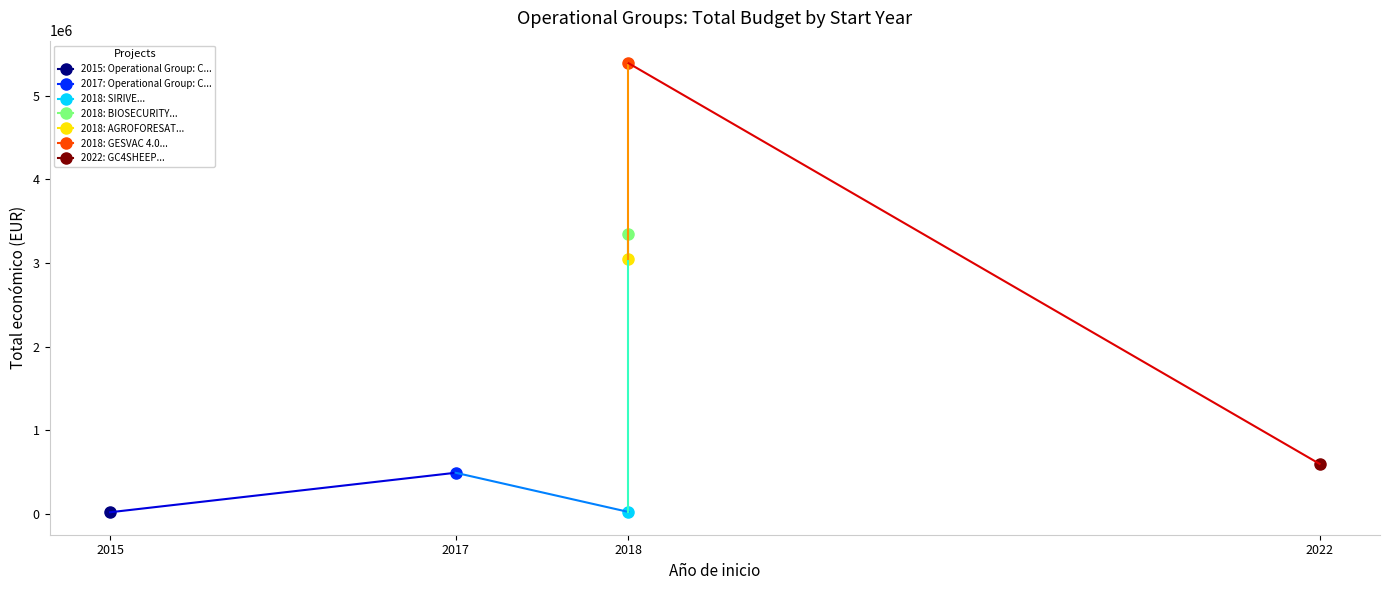

How many data points are above 599022?

3